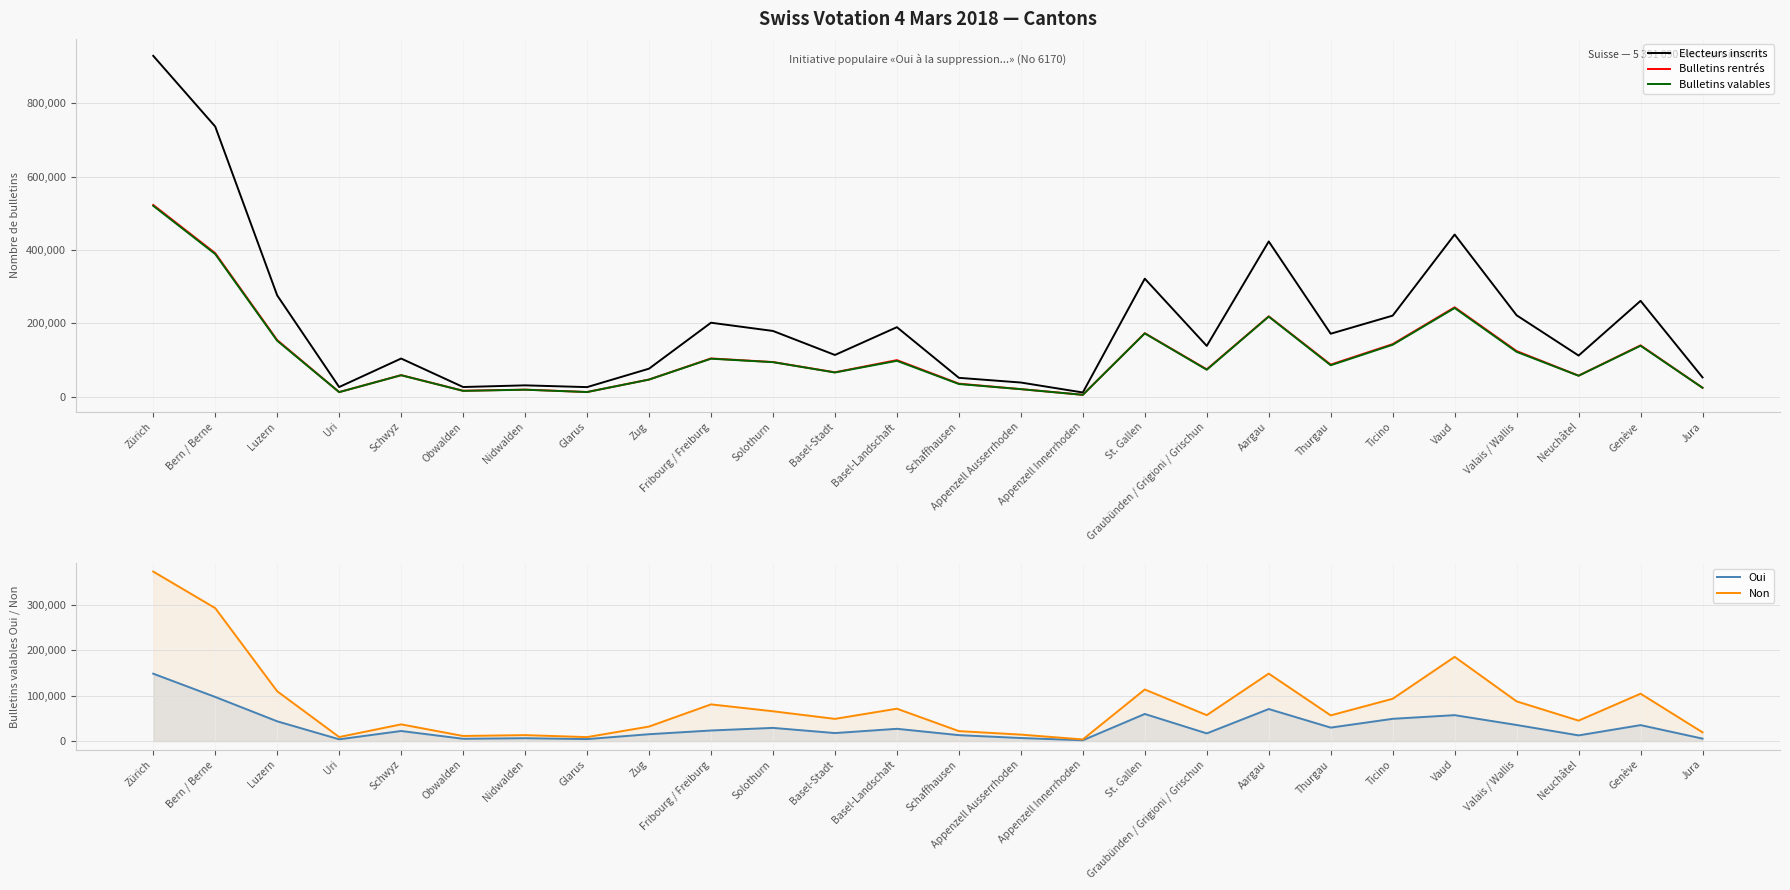

True or false: Bulletins valables and Electeurs inscrits intersect in this chart.

False